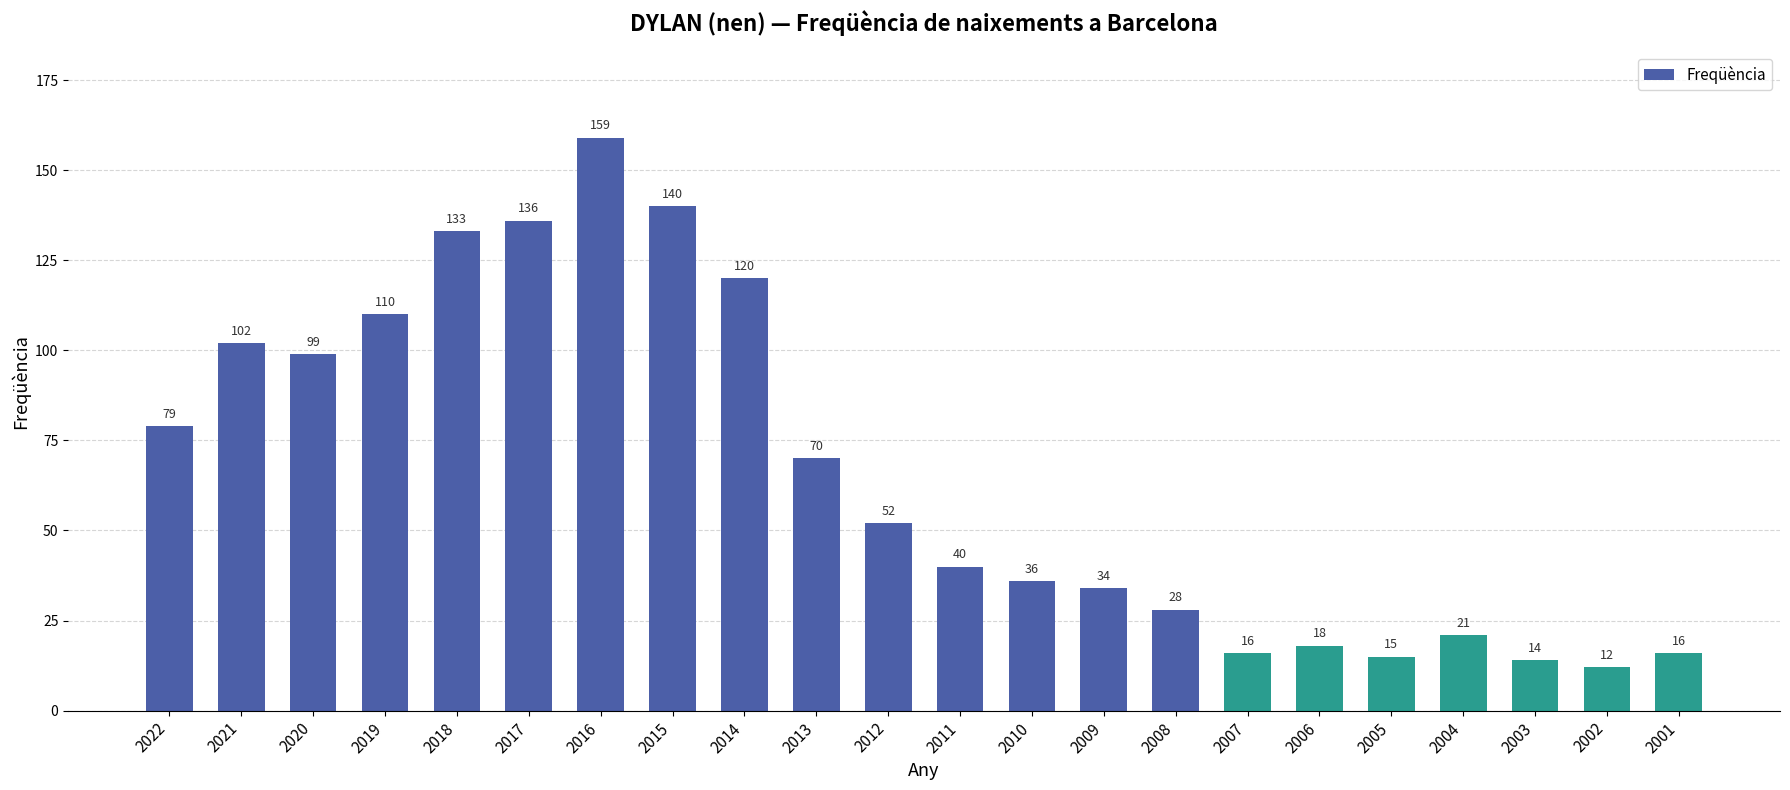

Does the chart contain any negative values?

No